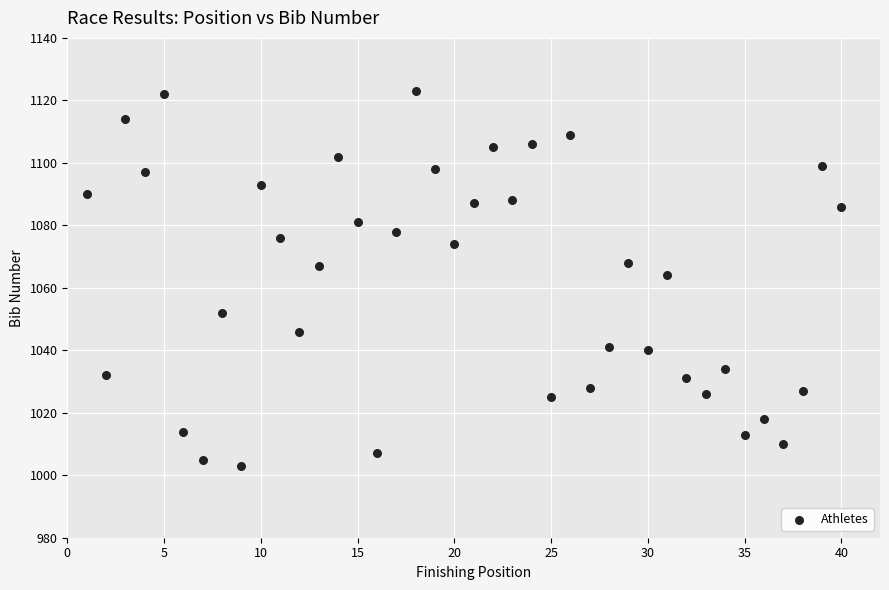

What is the range of X values (max minus min)?

39